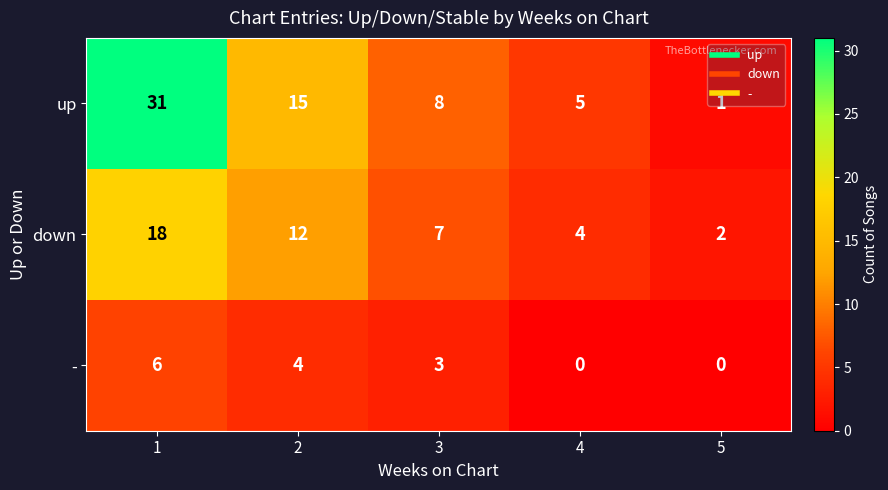

What is the average value of the up series?

12